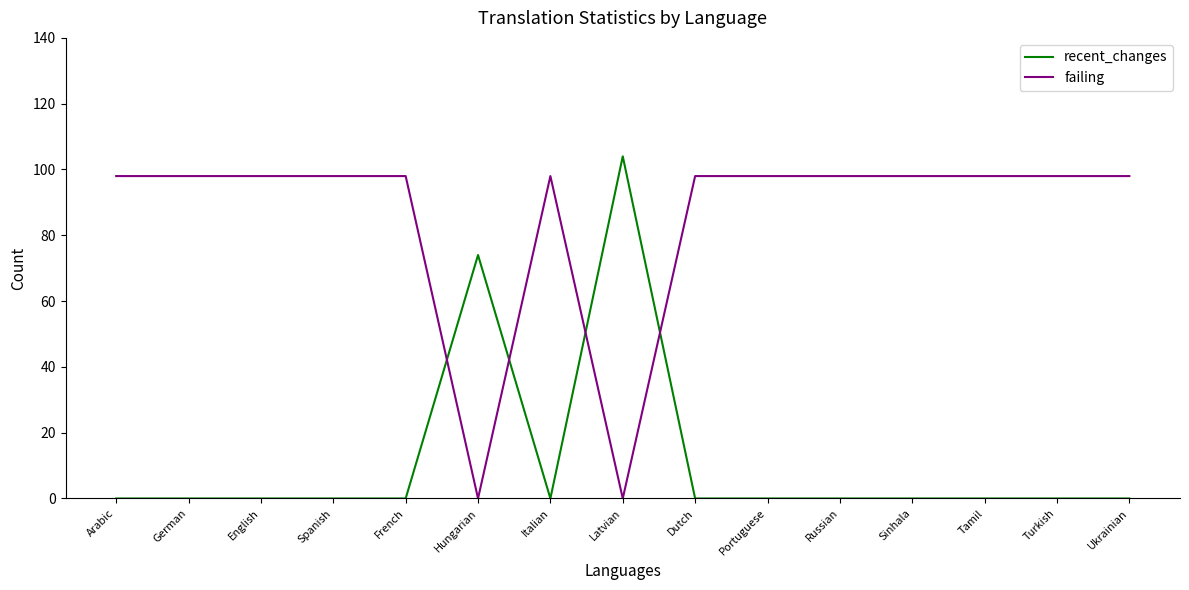

What are all the series names shown in the legend?

recent_changes, failing